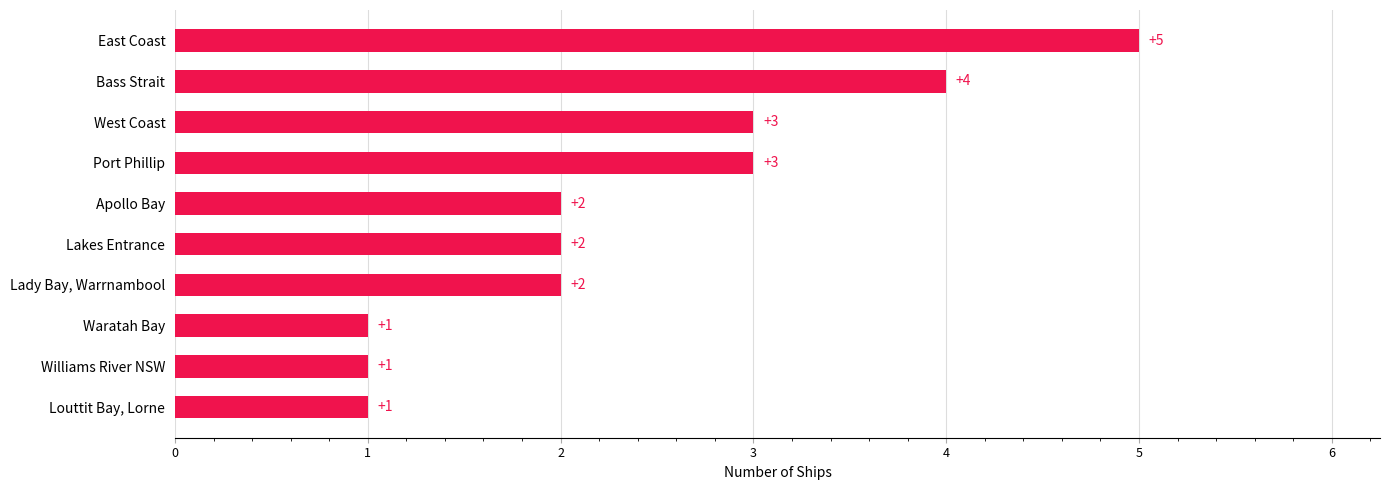

How many values are between 1 and 3?

8